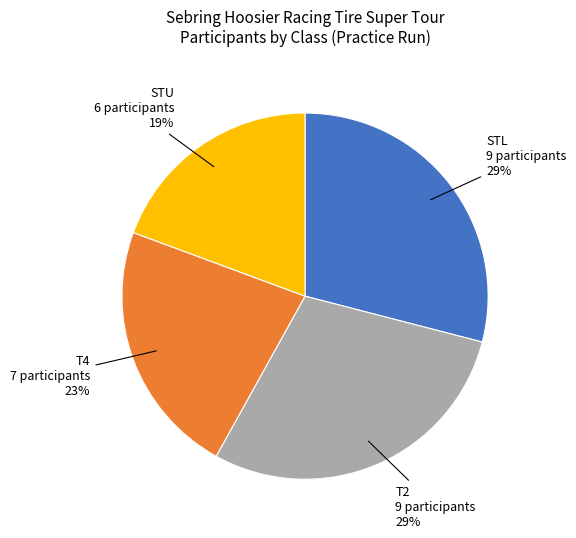

Does STU represent more than half of the total?

No